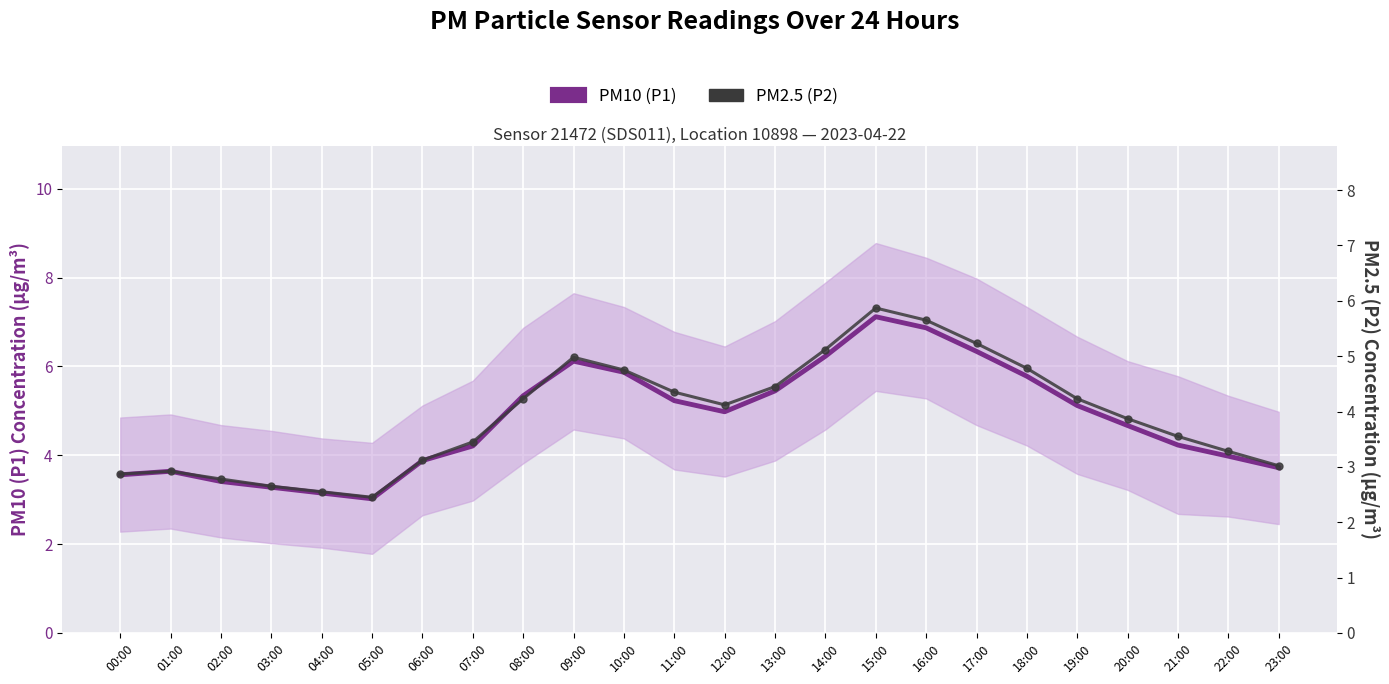

Reading left to right, transcribe all the data shown in this chart.

PM10 (P1): 3.6	3.6	3.4	3.3	3.1	3.0	3.9	4.2	5.3	6.1	5.9	5.2	5.0	5.5	6.2	7.1	6.9	6.3	5.8	5.1	4.7	4.2	4.0	3.7
PM2.5 (P2): 2.9	2.9	2.8	2.6	2.5	2.5	3.1	3.5	4.2	5.0	4.8	4.3	4.1	4.5	5.1	5.9	5.7	5.2	4.8	4.2	3.9	3.5	3.3	3.0